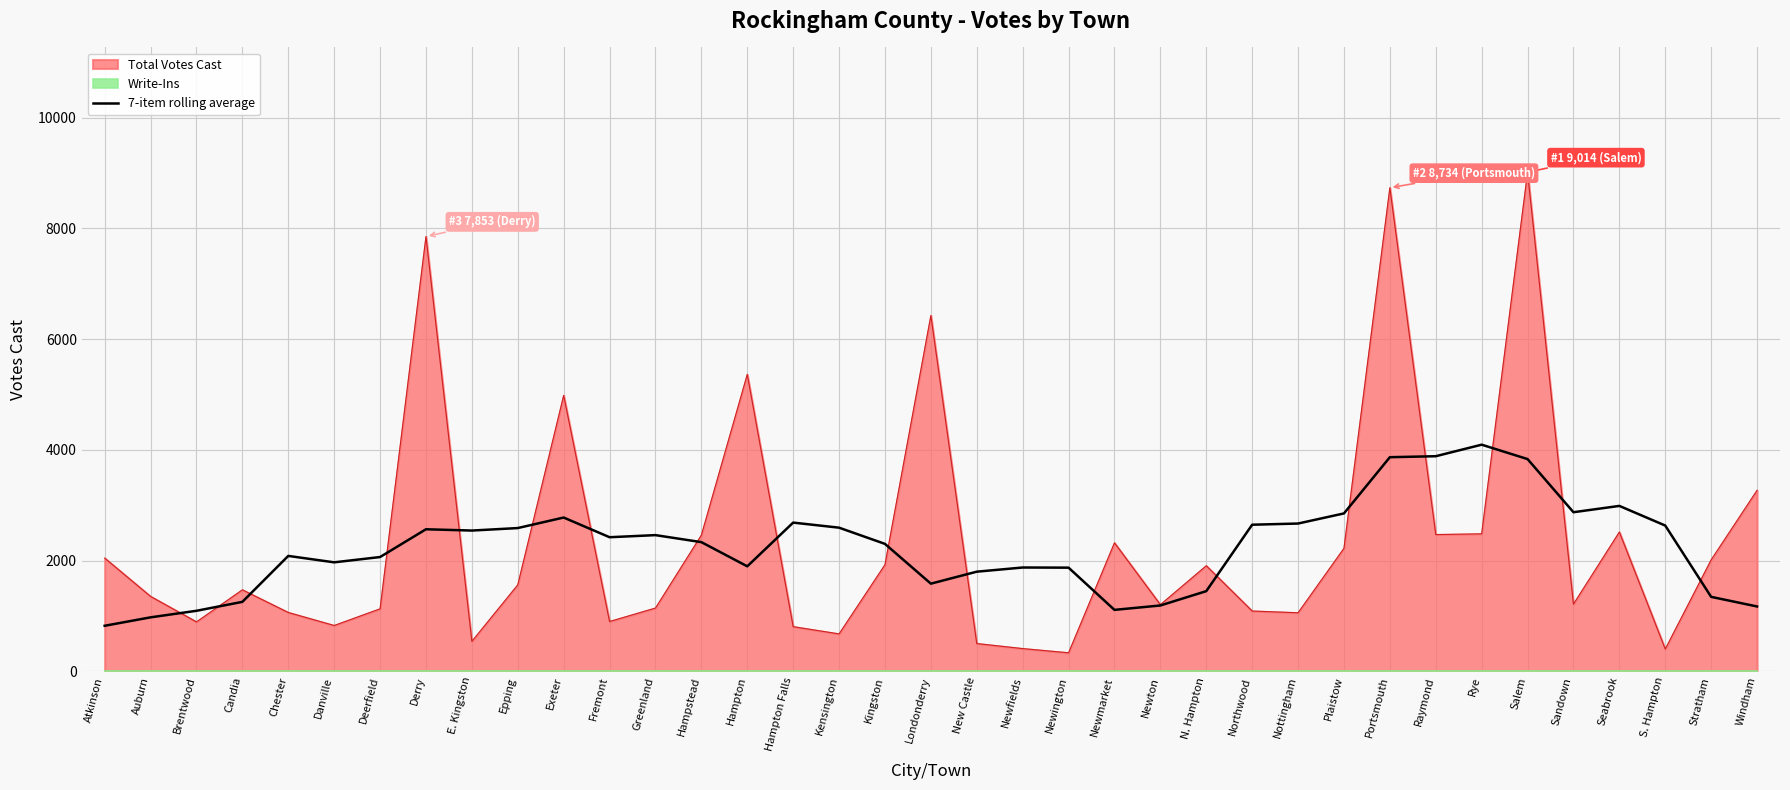

The value of 7-item rolling average at Exeter is 4358.9. True or false?

False